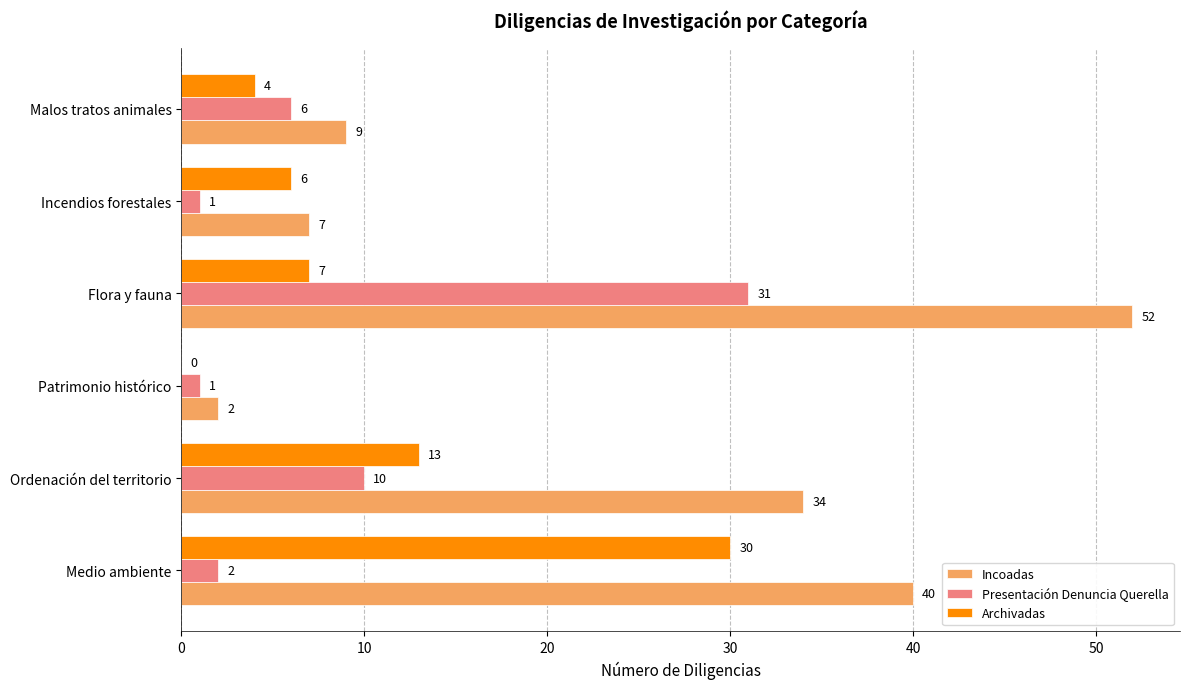

At which category is the sum across all series the highest?

Flora y fauna